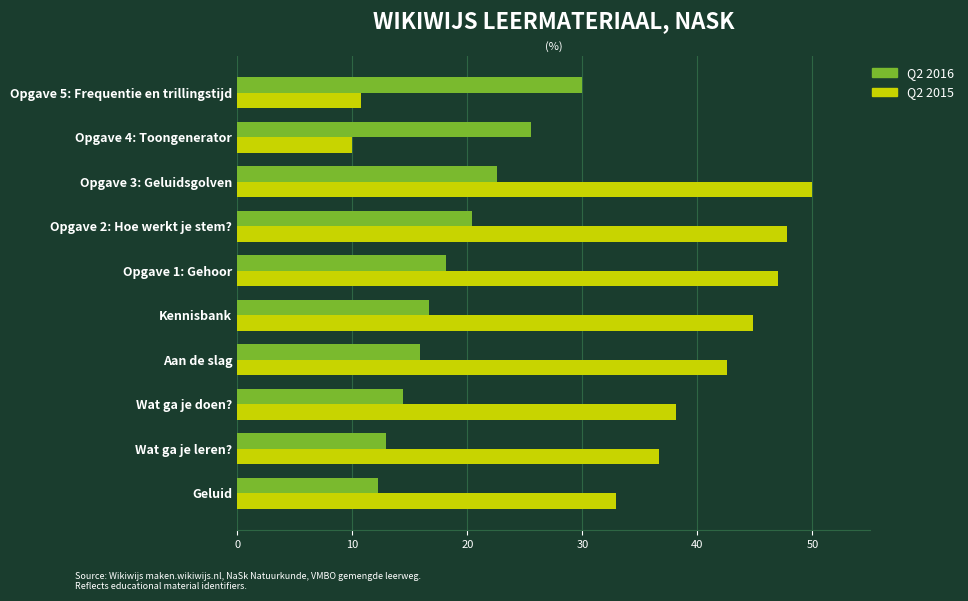

Between Wat ga je leren? and Opgave 5: Frequentie en trillingstijd, which series saw the biggest shift?

Q2 2015